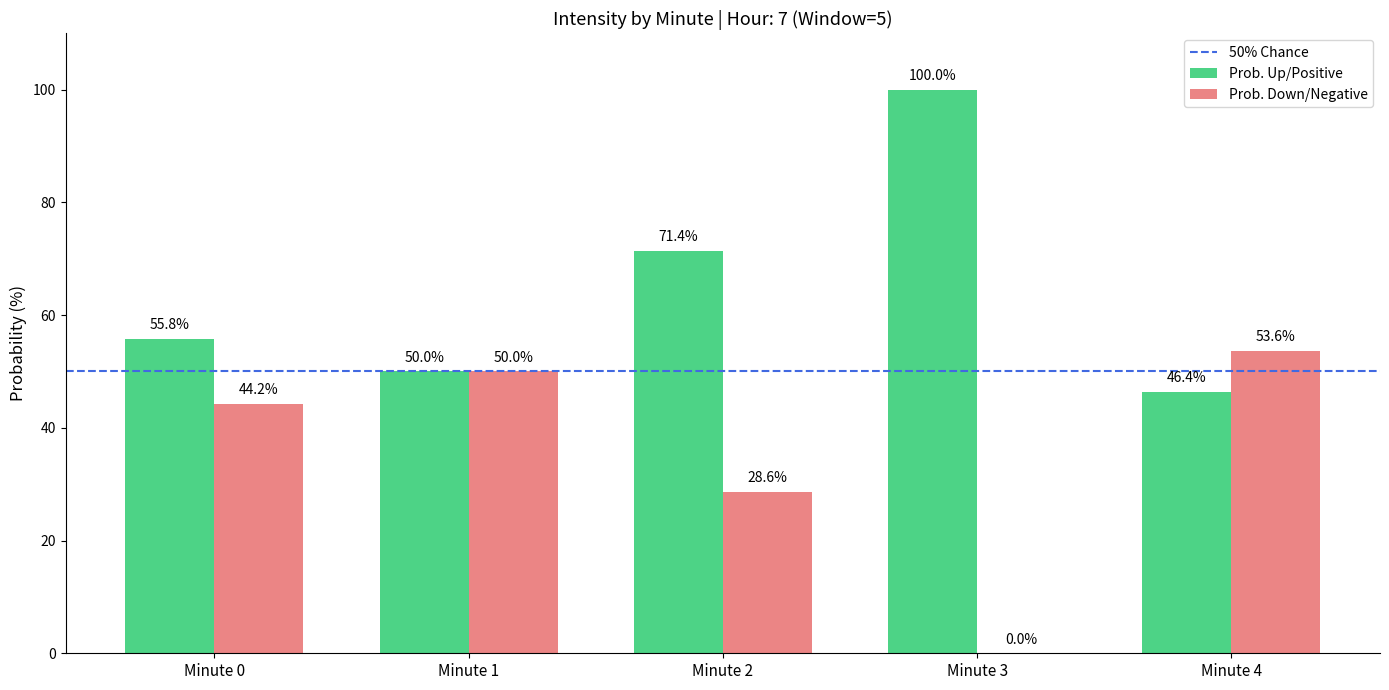

What is the total value across all series at Minute 1?

100.0